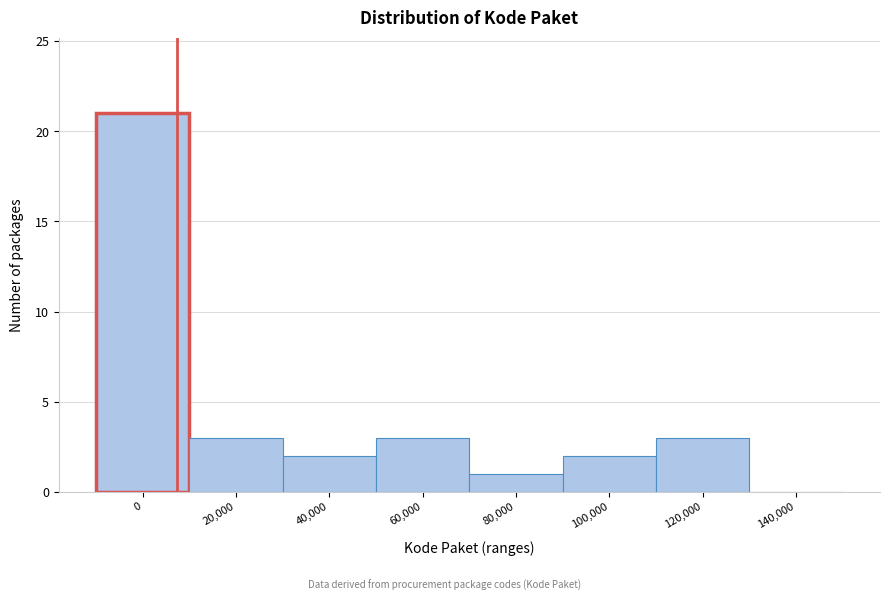

Reading left to right, extract all data points from this chart.

0=21	20,000=3	40,000=2	60,000=3	80,000=1	100,000=2	120,000=3	140,000=0